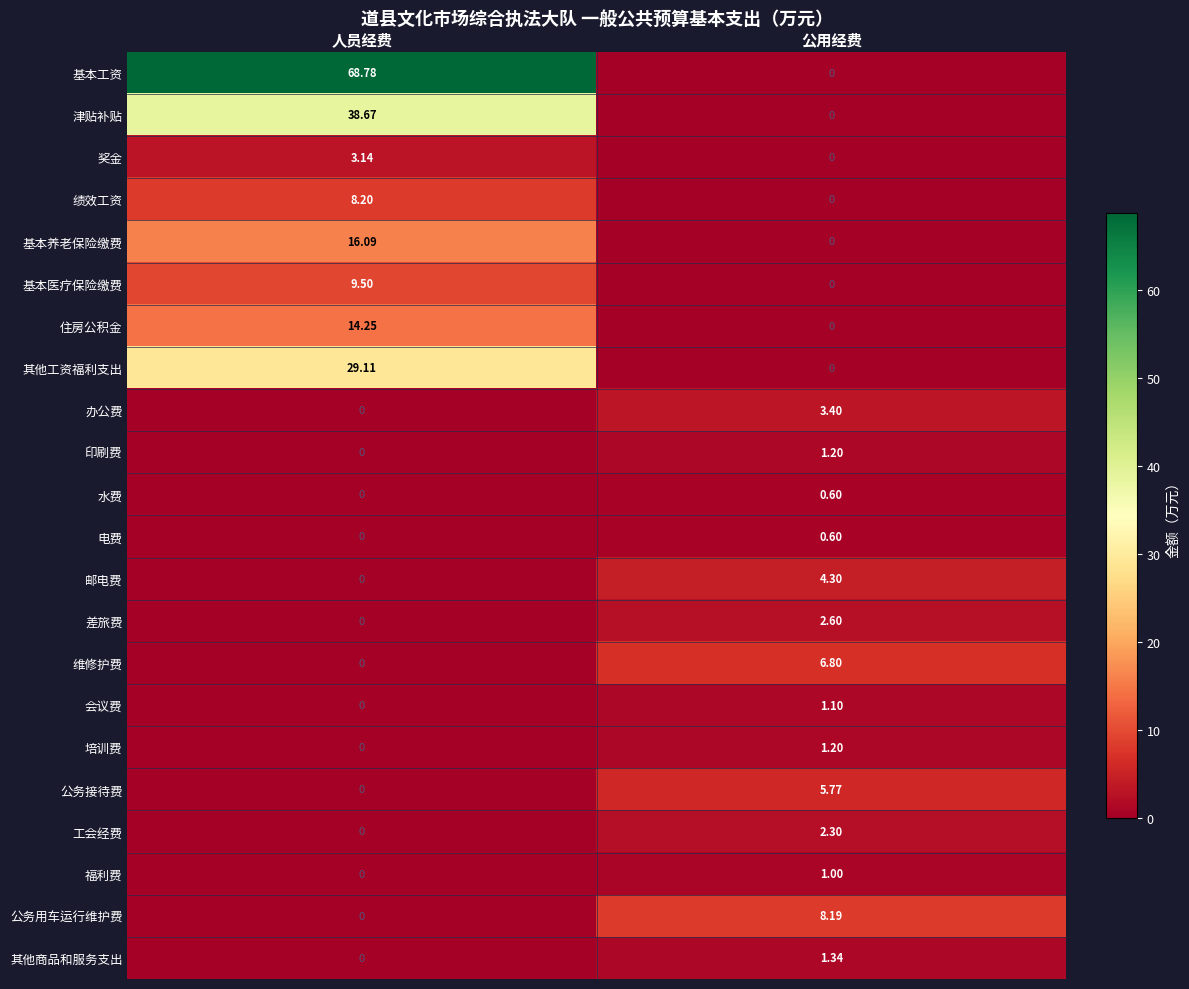

How many values in the 公务接待费 series are below 5?

1